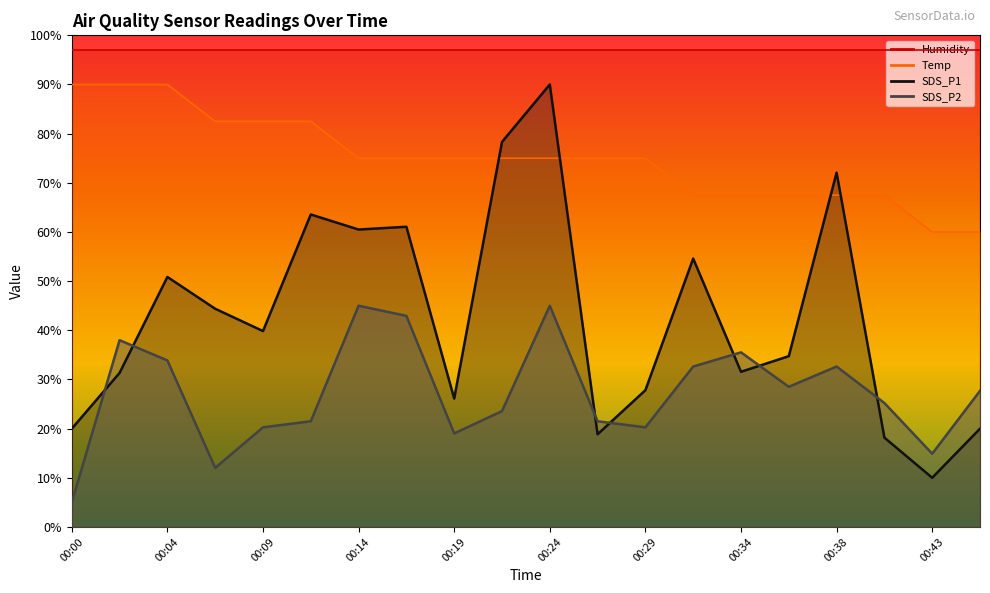

The Temp series shows 31.5 at 00:36. True or false?

False